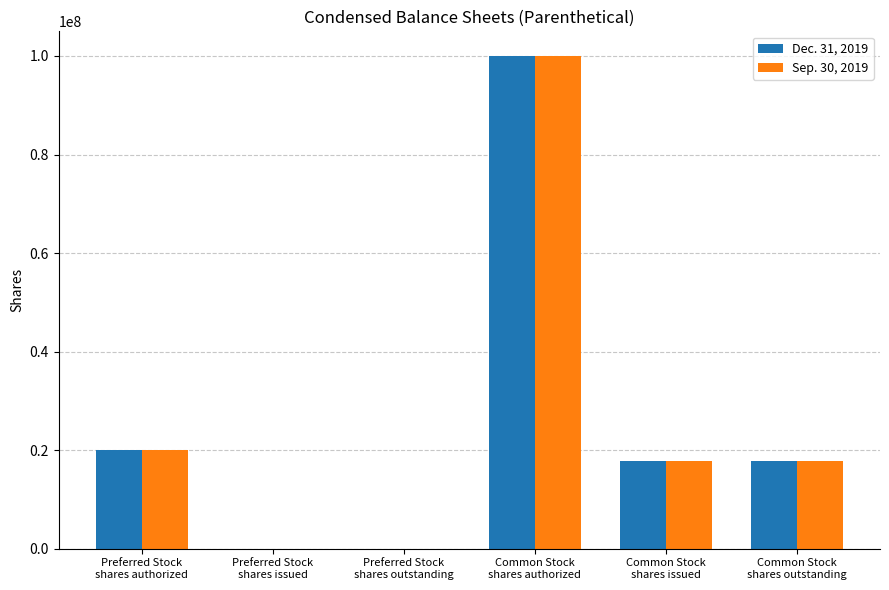

What is the greatest value displayed?

100000000